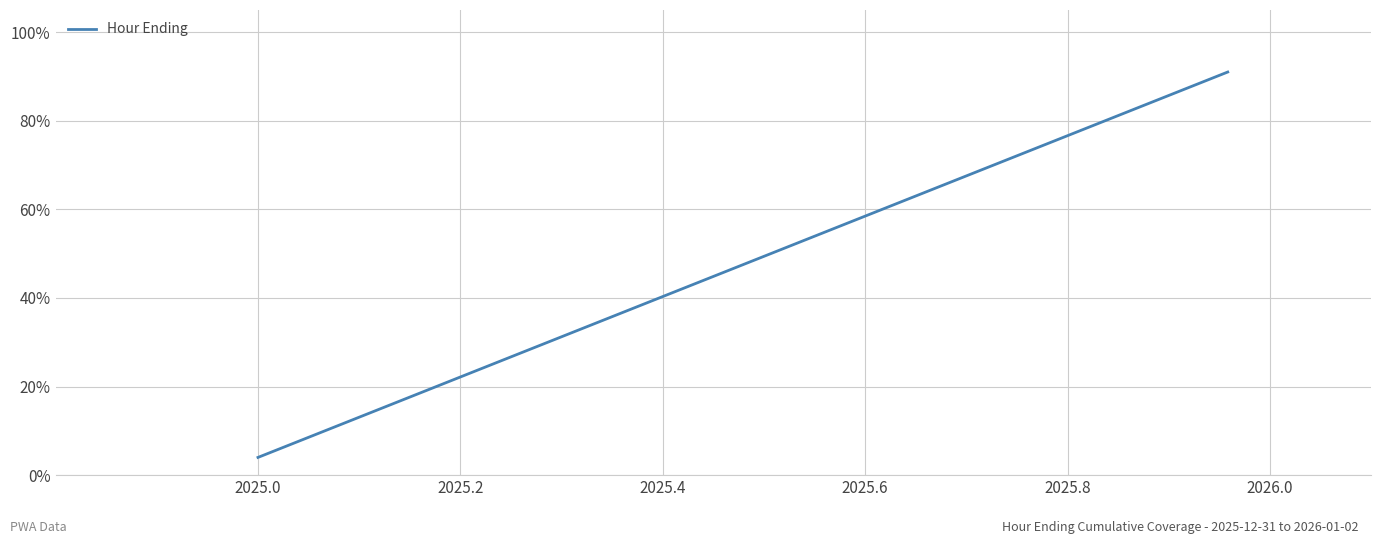

What is the greatest value displayed?

91.0